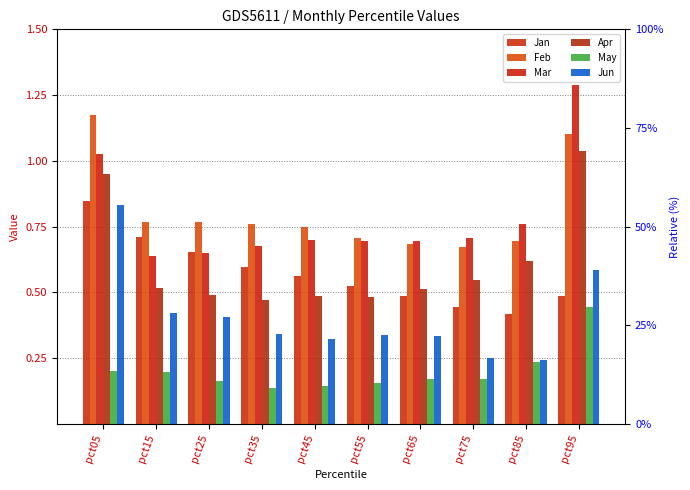

Is the value of Mar at pct45 greater than the value of Feb at pct75?

Yes